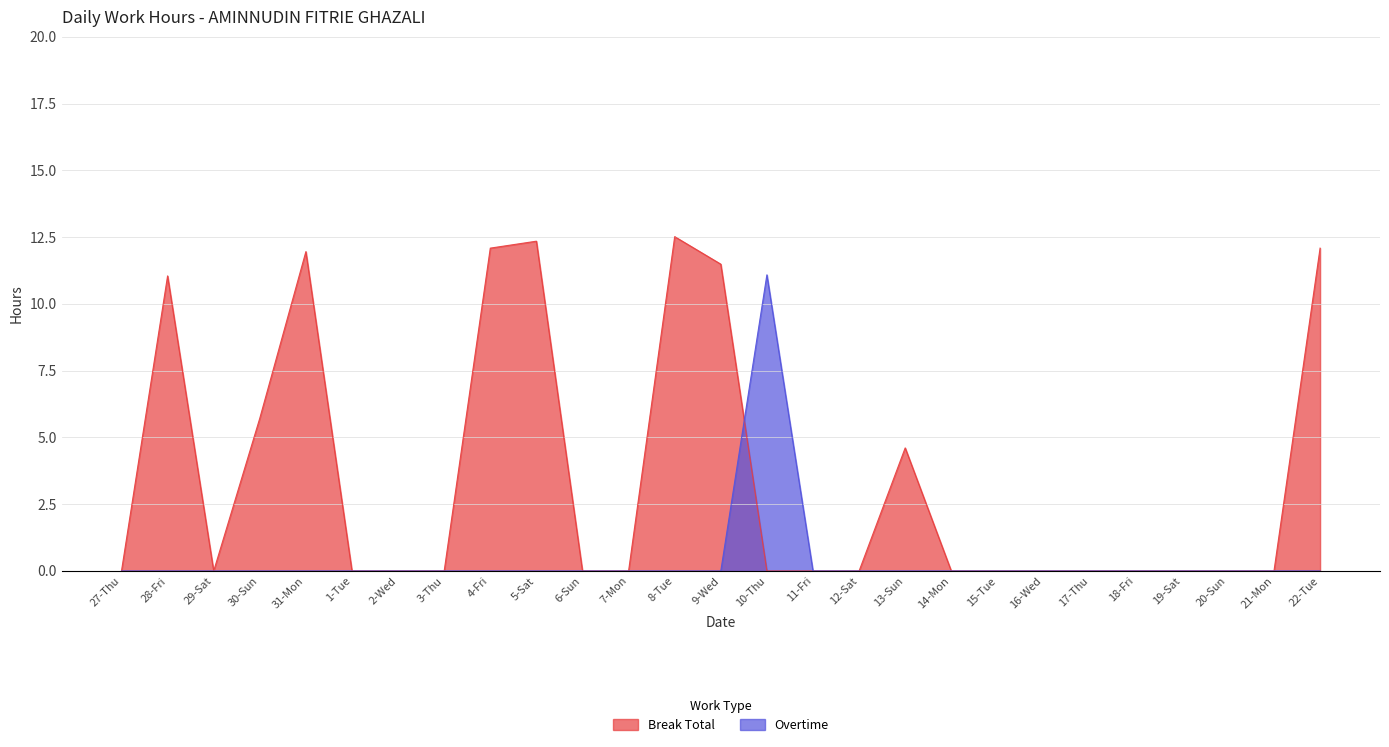

How many intersections are there between Break Total and Overtime?

1